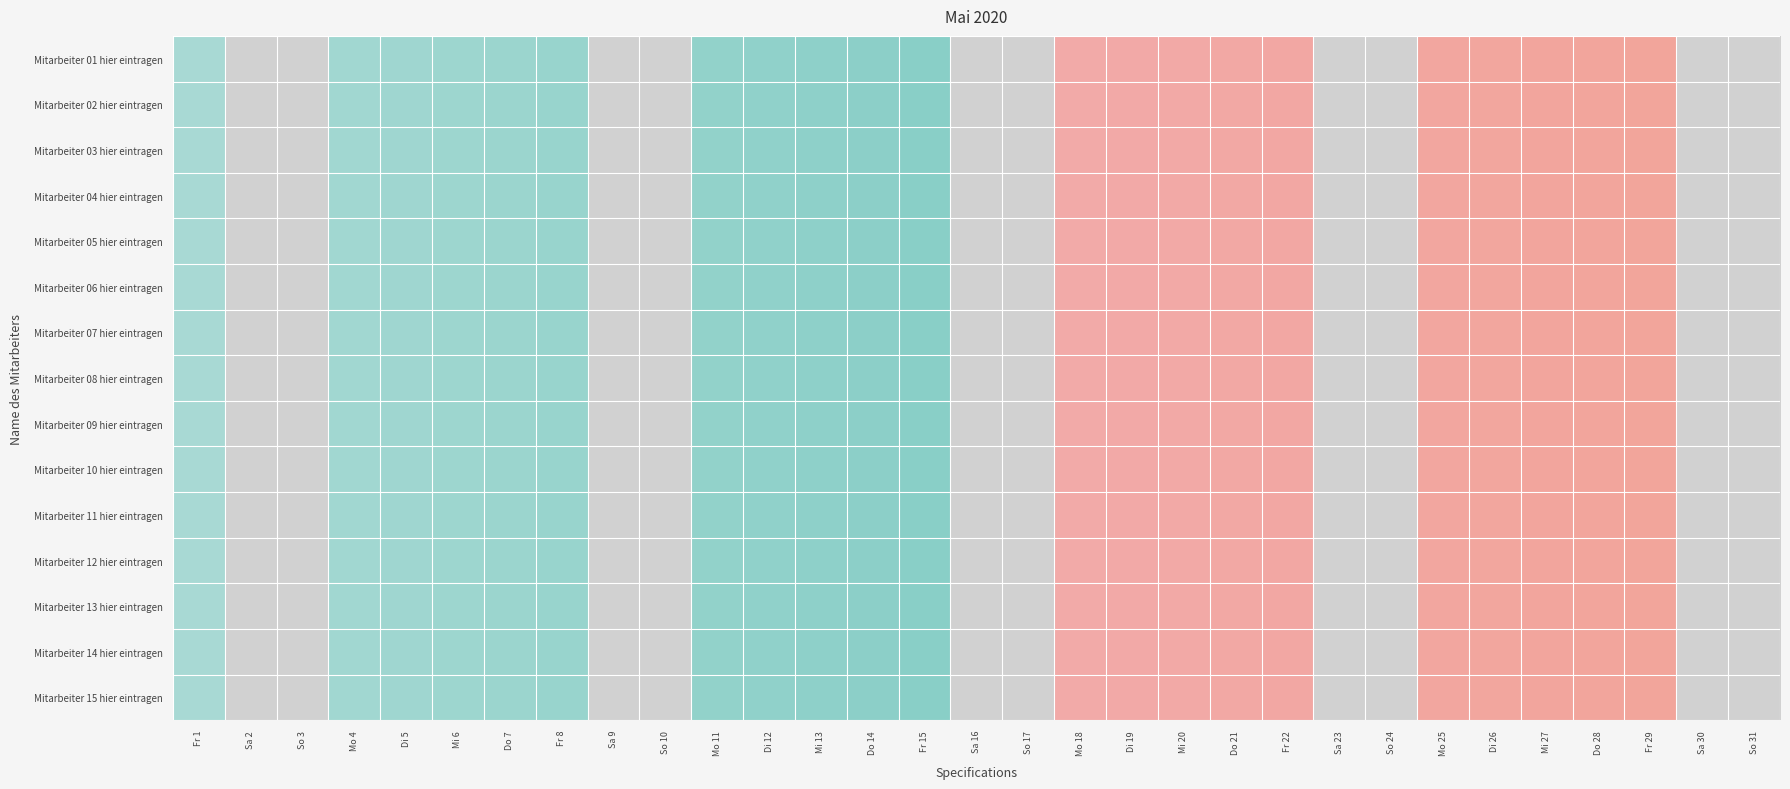

How many data points does each series have?

31